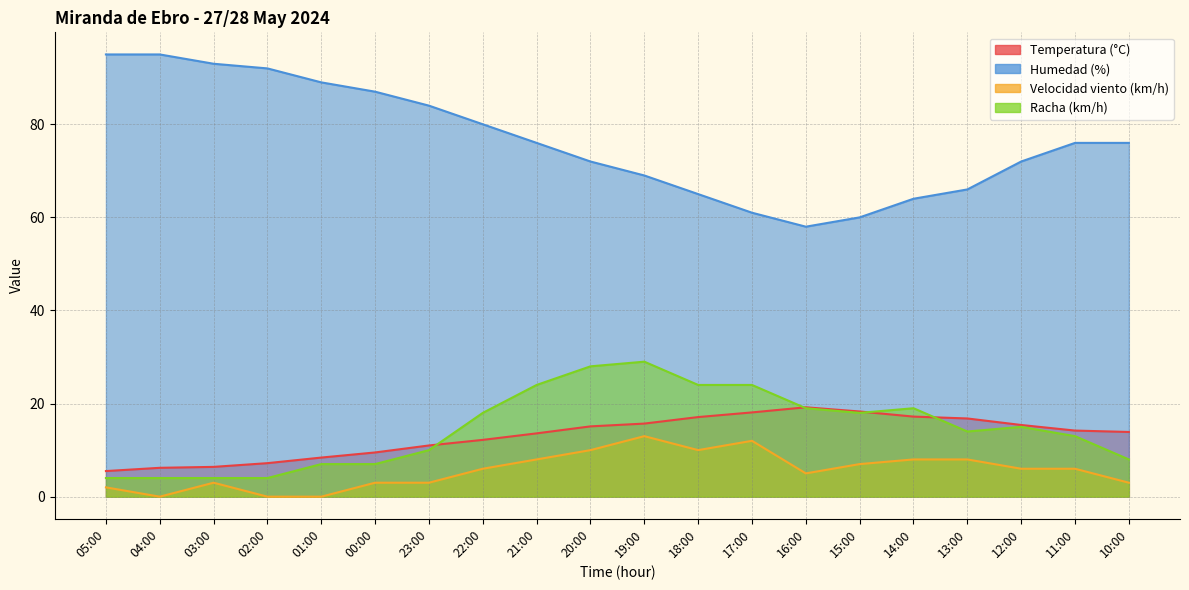

What is the label of the 18th point from the left?

12:00